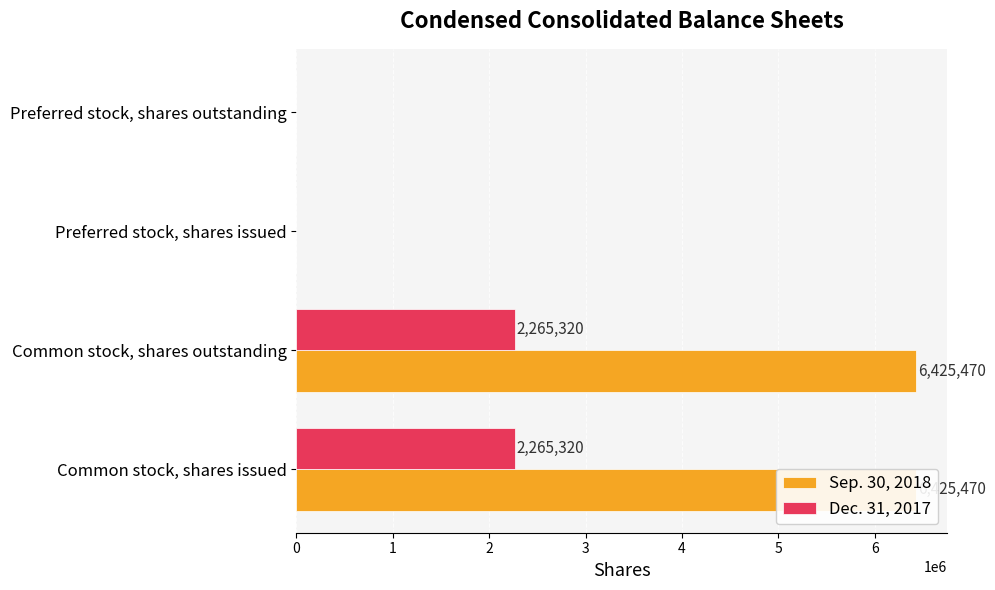

The value of Sep. 30, 2018 at Preferred stock, shares outstanding is 0. True or false?

True